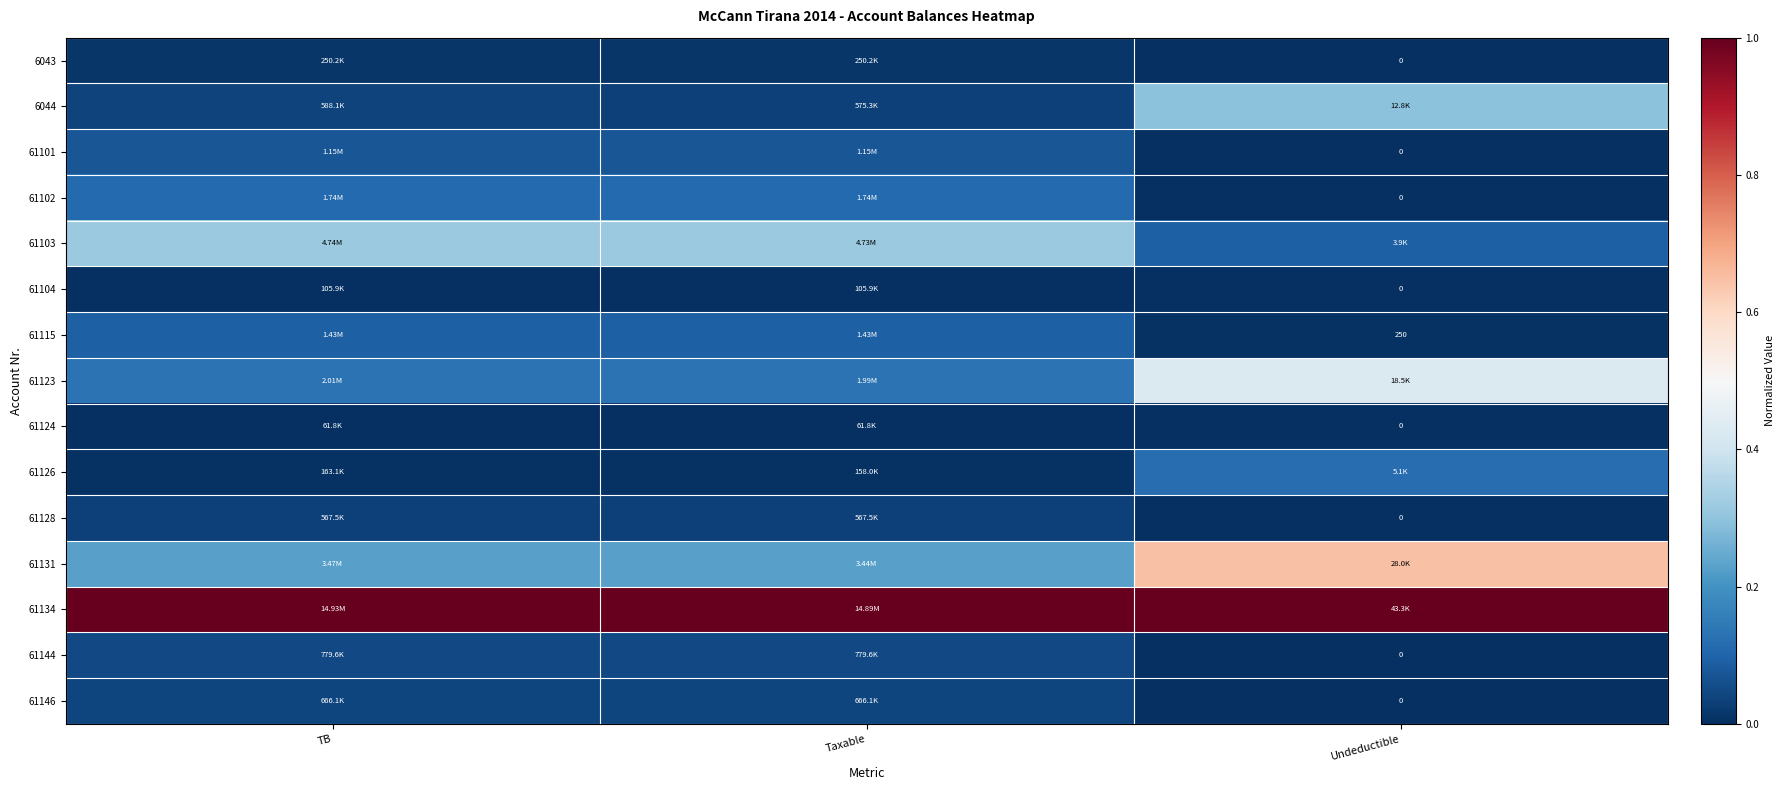

What is the spread (max minus min) of values at Undeductible?

1.0